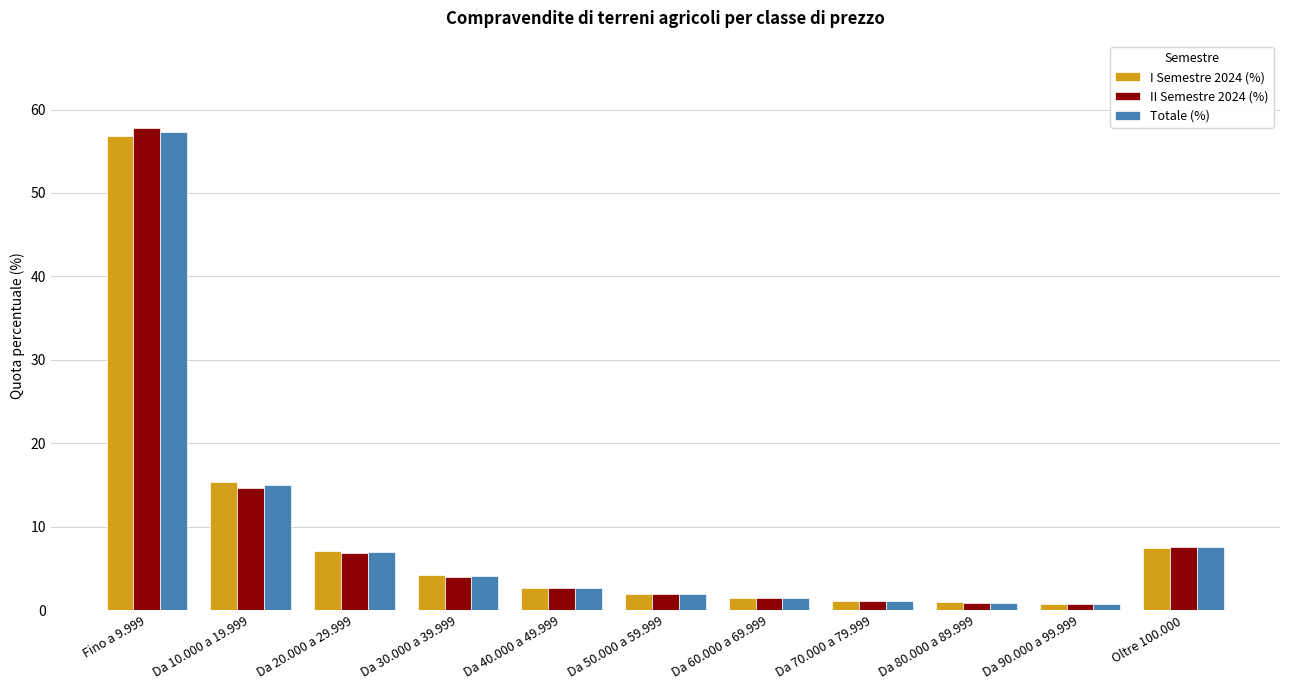

What is the total value across all series at Da 30.000 a 39.999?

12.4